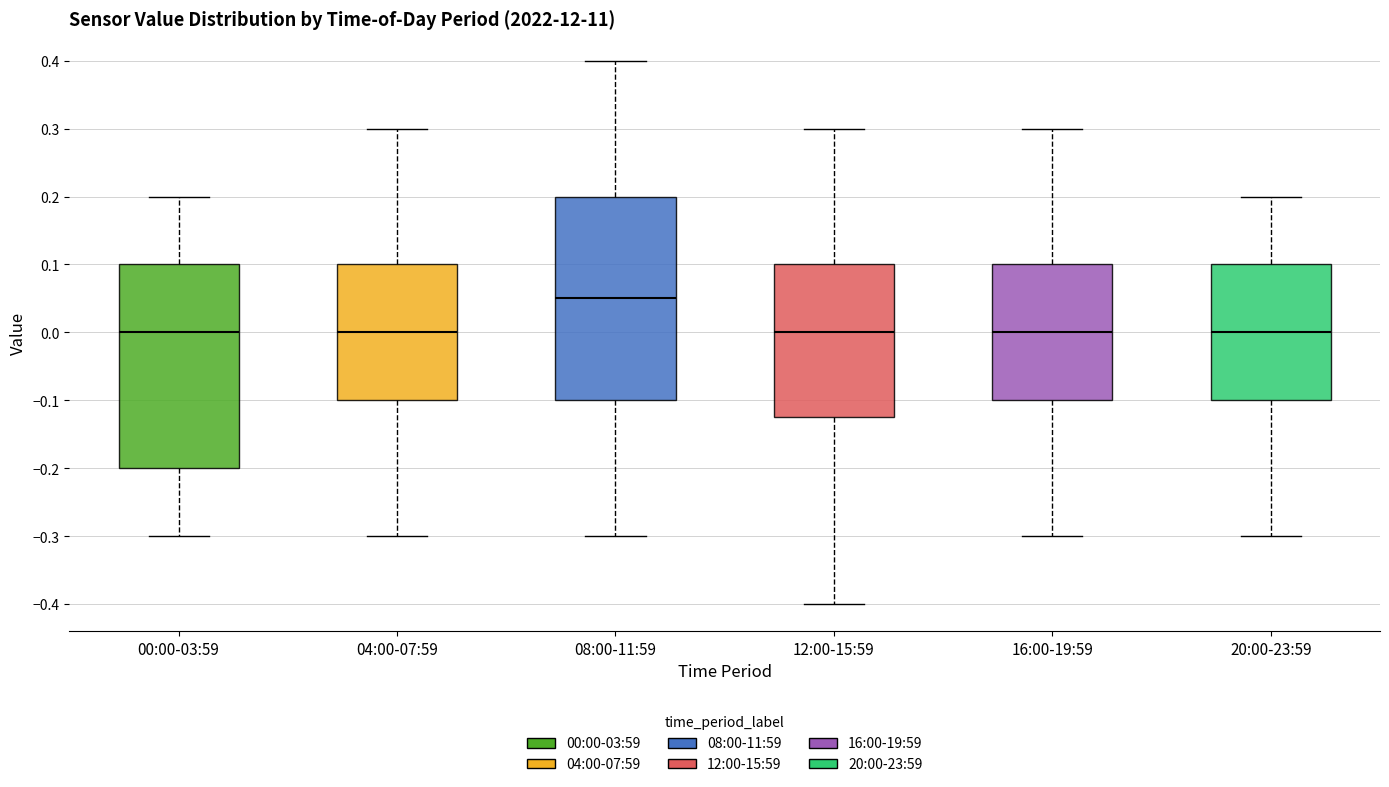

Reading left to right, transcribe this box plot: for each box, give where its median line is, the range the box spans, and where its two whiskers end, as read against the y-axis. The values are not printed on the chart, so give them approximately, as read against the axis.

00:00-03:59: median 0.00, box -0.20 to 0.10, whiskers -0.30 to 0.20
04:00-07:59: median 0.00, box -0.10 to 0.10, whiskers -0.30 to 0.30
08:00-11:59: median 0.05, box -0.10 to 0.20, whiskers -0.30 to 0.40
12:00-15:59: median 0.00, box -0.12 to 0.10, whiskers -0.40 to 0.30
16:00-19:59: median 0.00, box -0.10 to 0.10, whiskers -0.30 to 0.30
20:00-23:59: median 0.00, box -0.10 to 0.10, whiskers -0.30 to 0.20